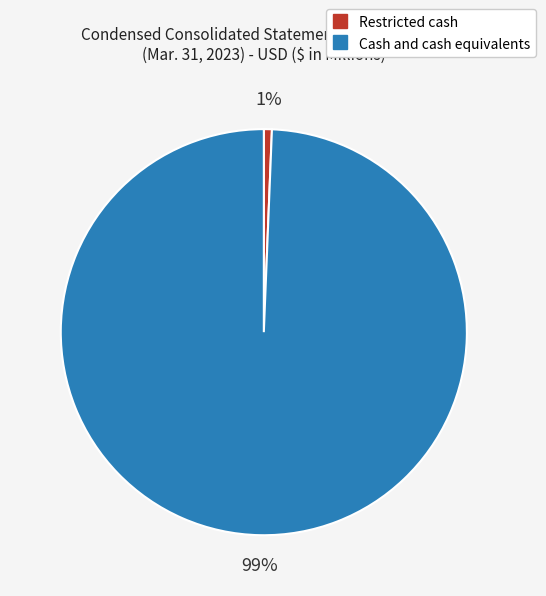

To the nearest percent, what is the combined percentage of Restricted cash and Cash and cash equivalents?

100%